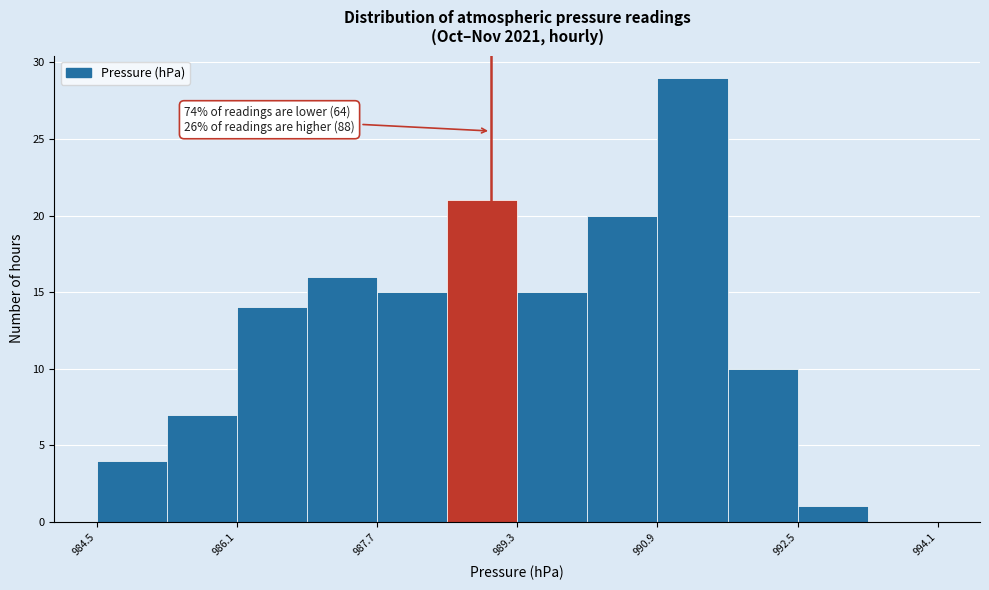

Which range on the x-axis has the tallest bar?

990.9 to 991.7